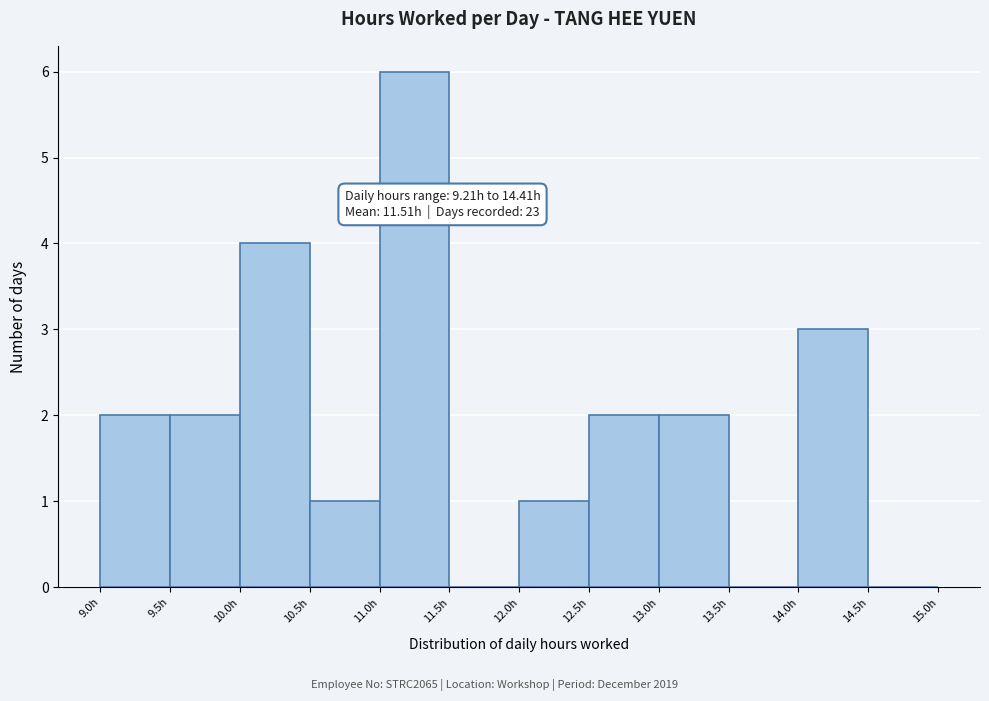

Which range on the x-axis has the tallest bar?

11.0 to 11.5